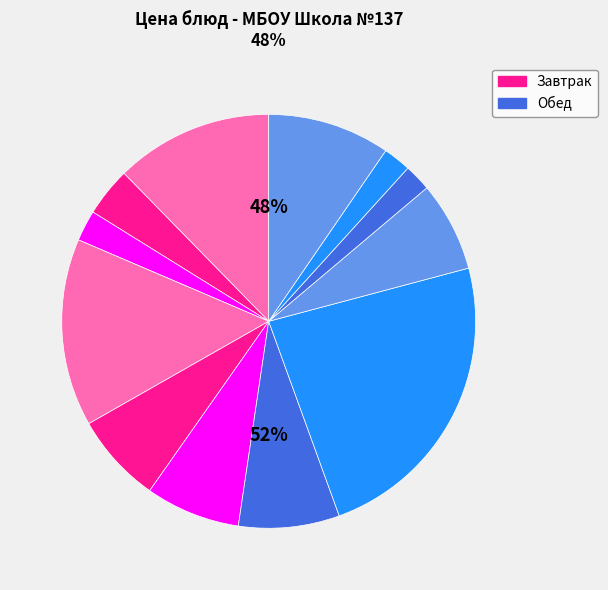

To the nearest percent, what is the average slice percentage?

8%